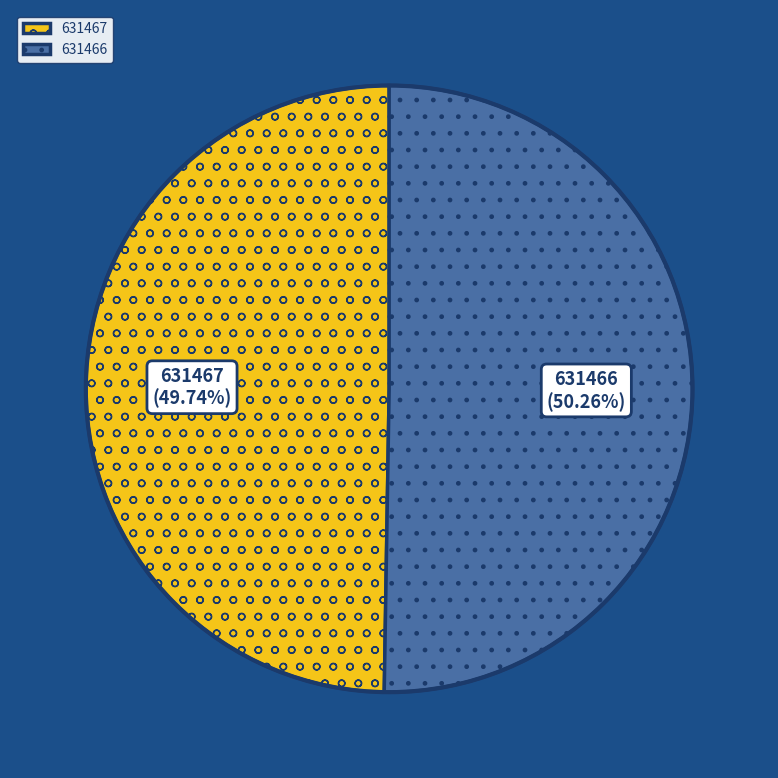

Between 631467 and 631466, which is larger?

631466